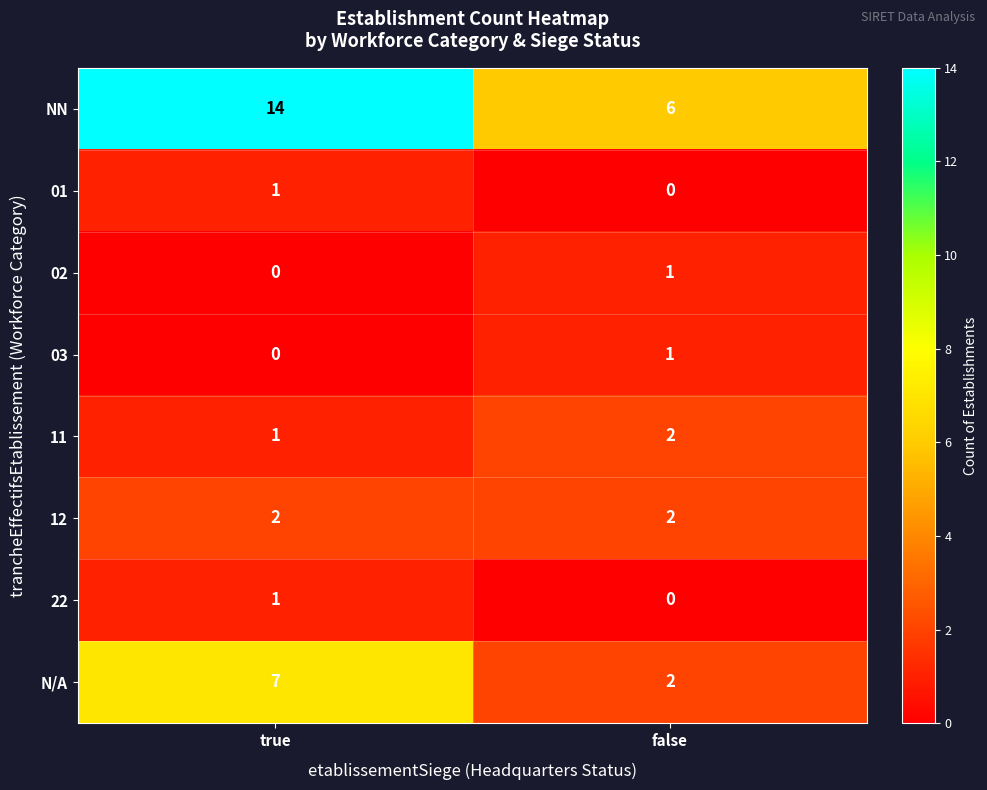

What is the greatest value displayed?

14